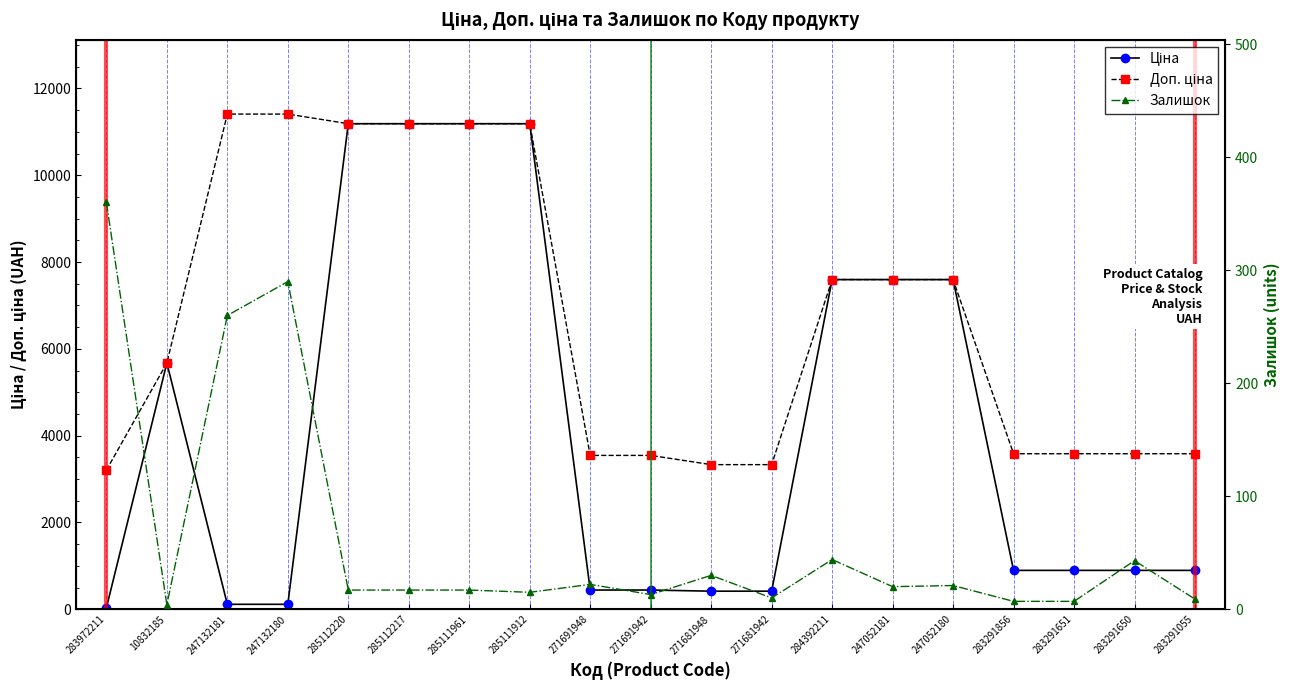

What is the total value across all series at 285112220?

22393.3